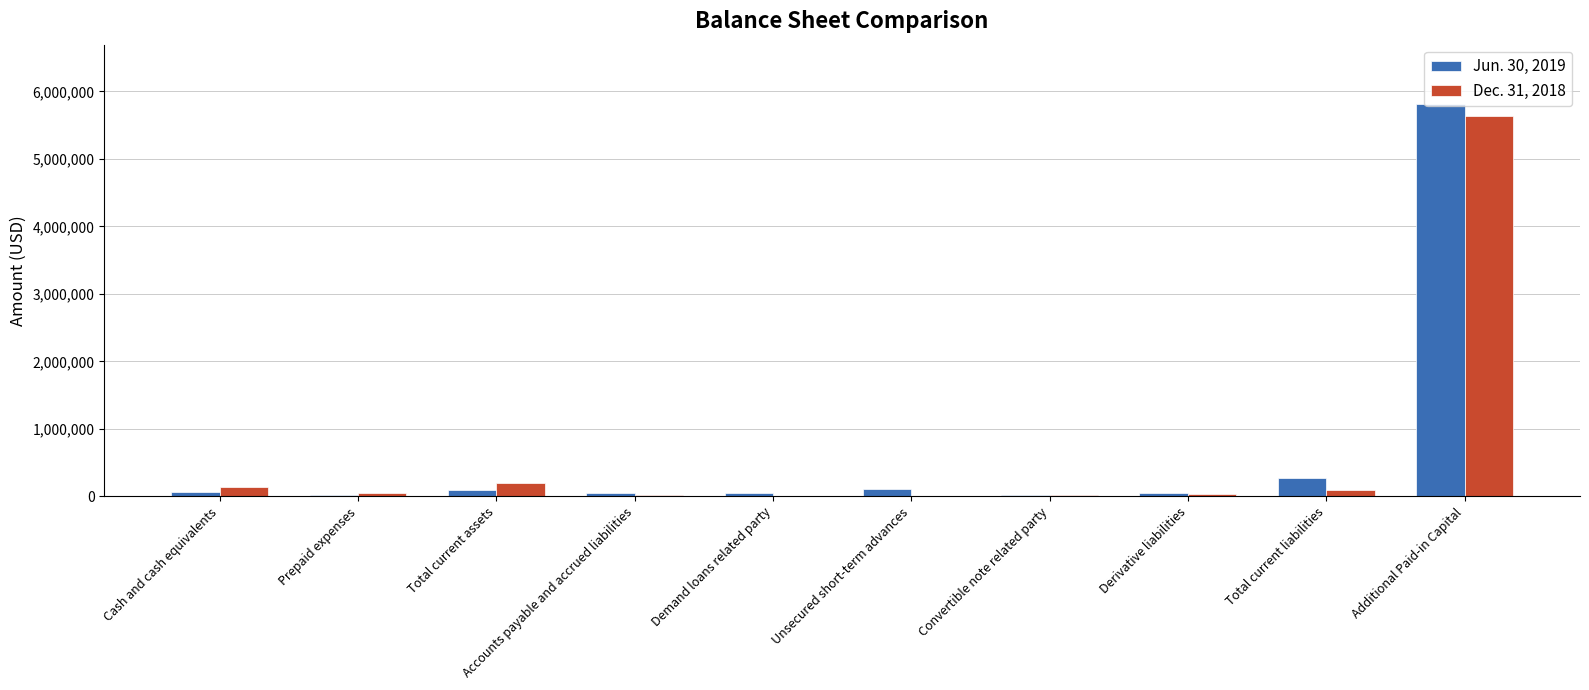

The value of Jun. 30, 2019 at Additional Paid-in Capital is 5820117. True or false?

True